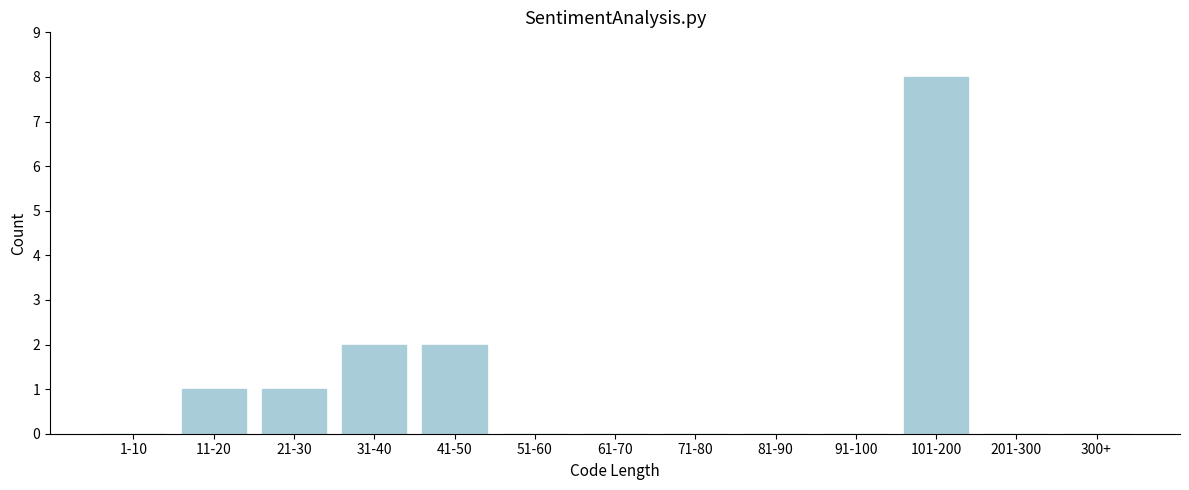

Reading left to right, extract all data points from this chart.

1-10=0	11-20=1	21-30=1	31-40=2	41-50=2	51-60=0	61-70=0	71-80=0	81-90=0	91-100=0	101-200=8	201-300=0	300+=0